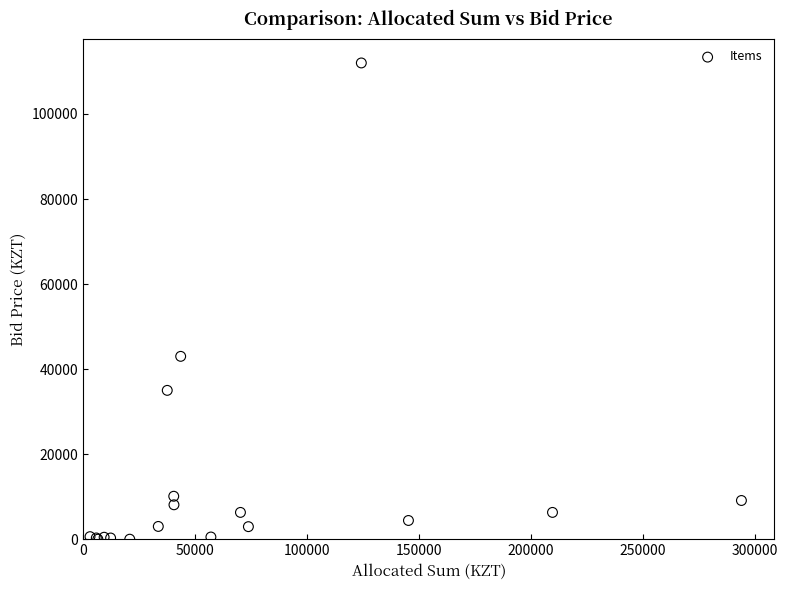

What Y value in the scatter plot is closest to 56000?

43000